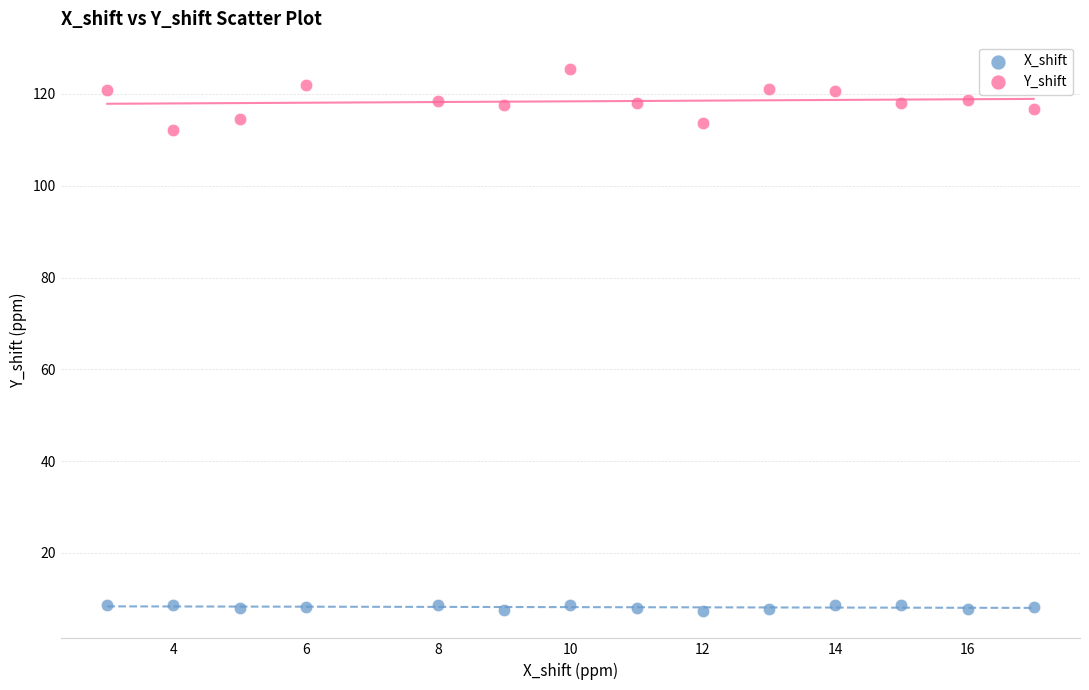

Which series contains the highest Y value?

Y_shift